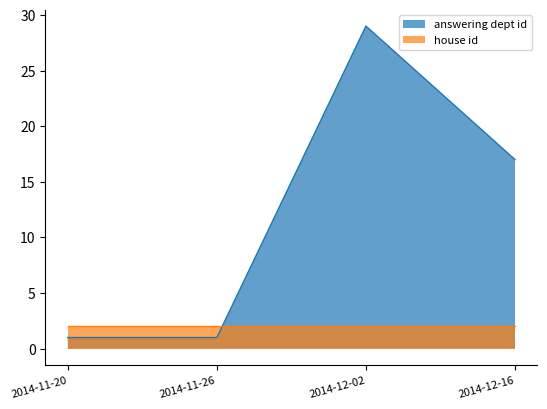

Where is the data nearest to the value 15?

2014-12-16